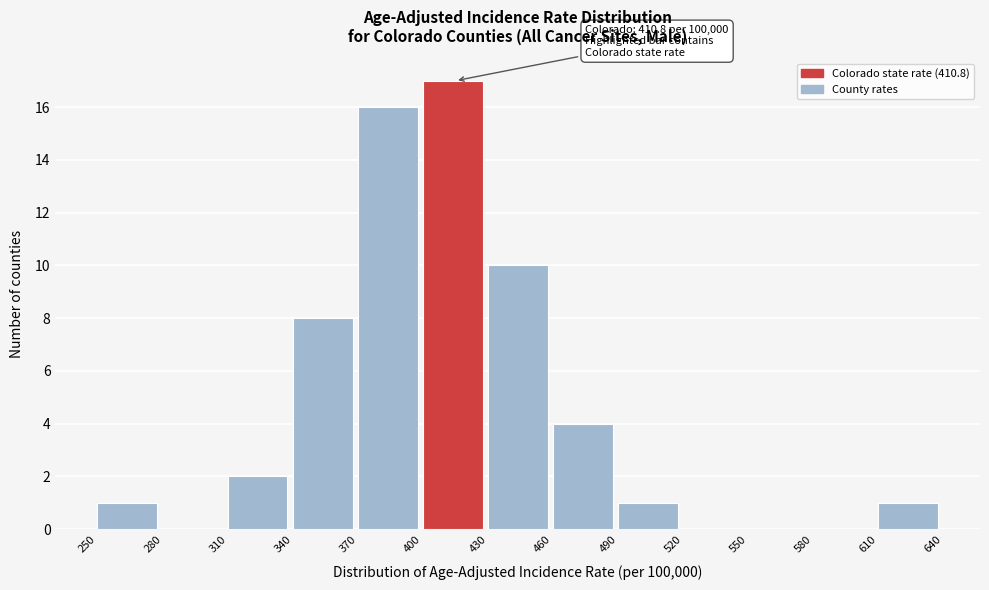

Which range on the x-axis has the tallest bar?

400 to 430